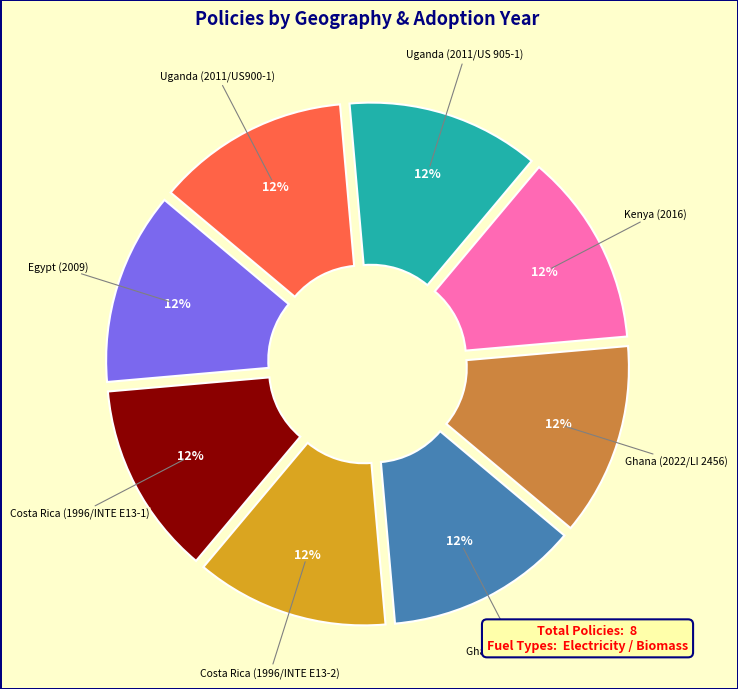

To the nearest percent, what is the average slice percentage?

12%